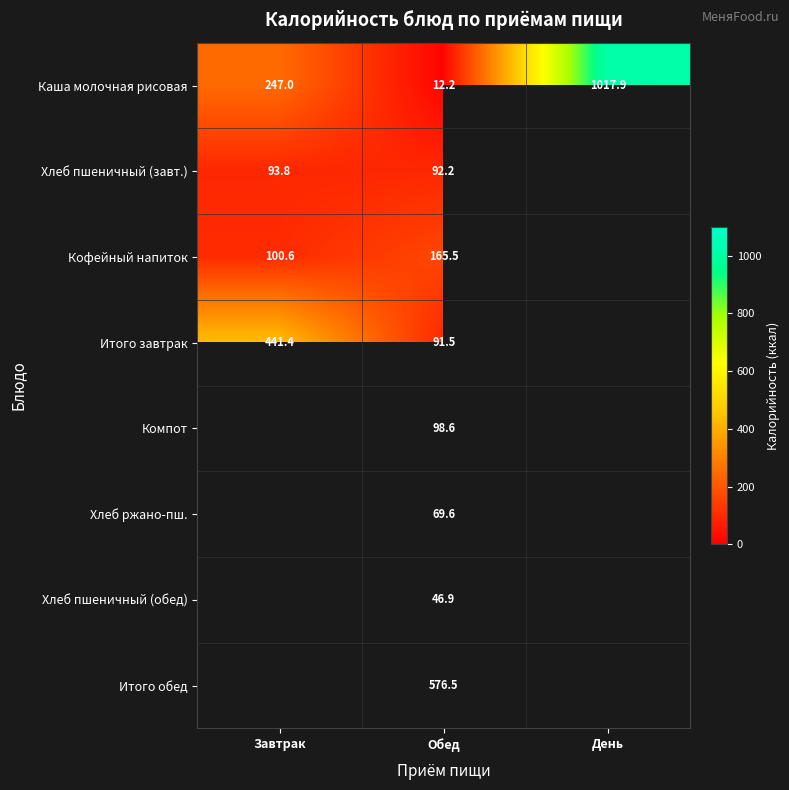

Is it true that Хлеб пшеничный (завт.) equals 93.8 at Завтрак?

True